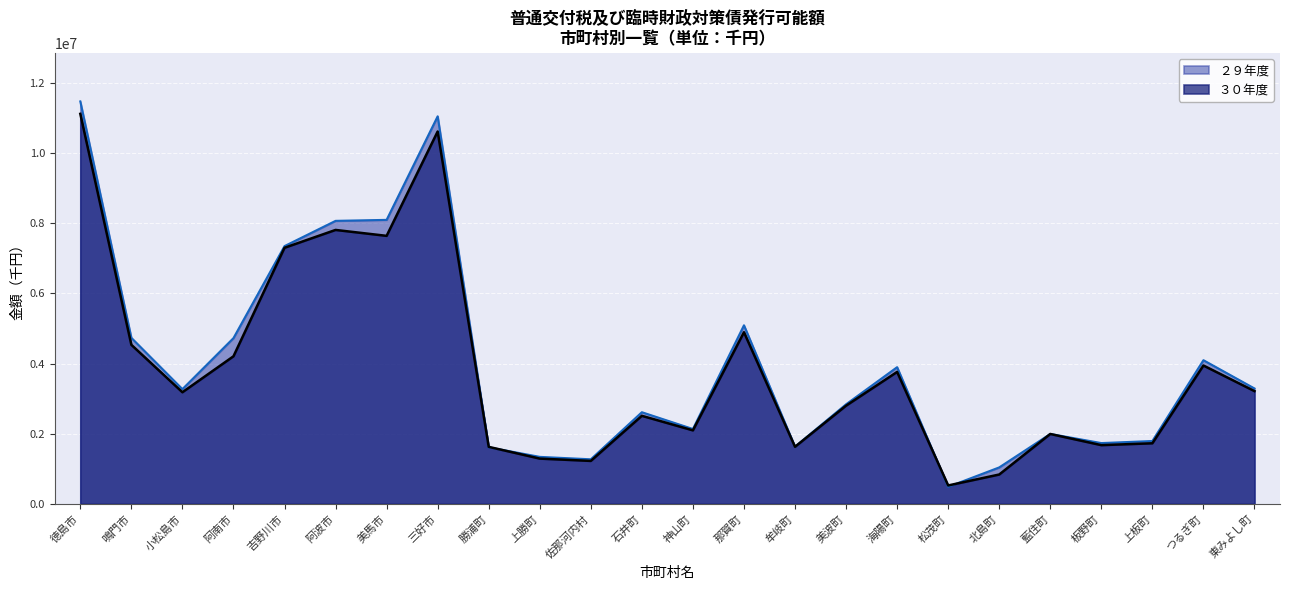

How many values in the ２９年度 series are below 3270296?

12